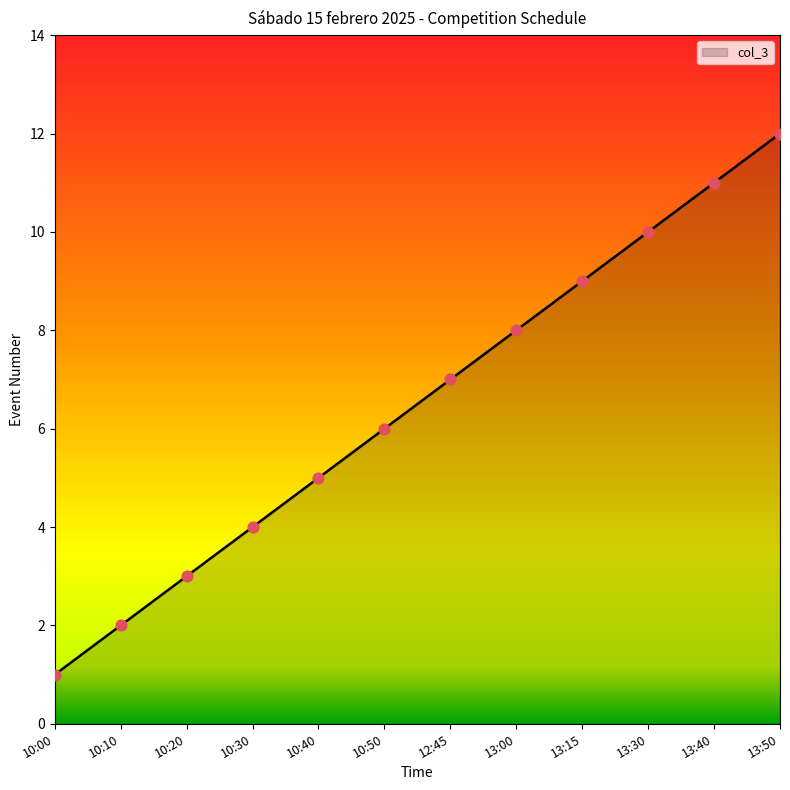

Between 13:50 and 13:15, which is larger?

13:50